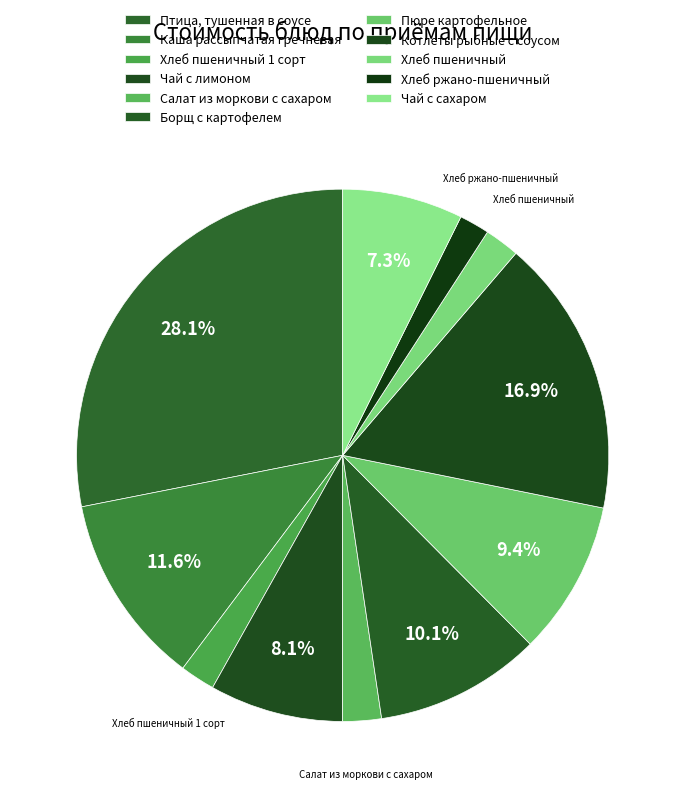

What percentage do Хлеб пшеничный and Пюре картофельное together represent?

11.5%